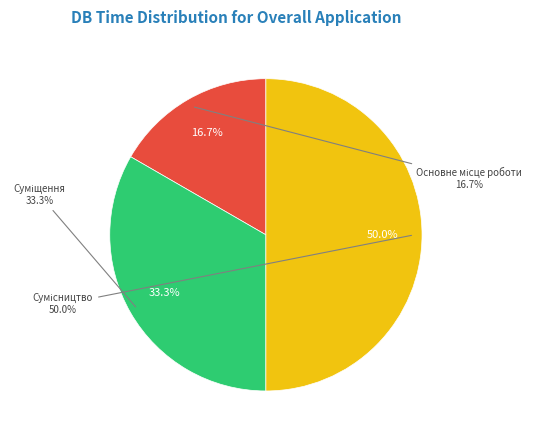

What is the smallest slice in the pie chart?

Основне місце роботи